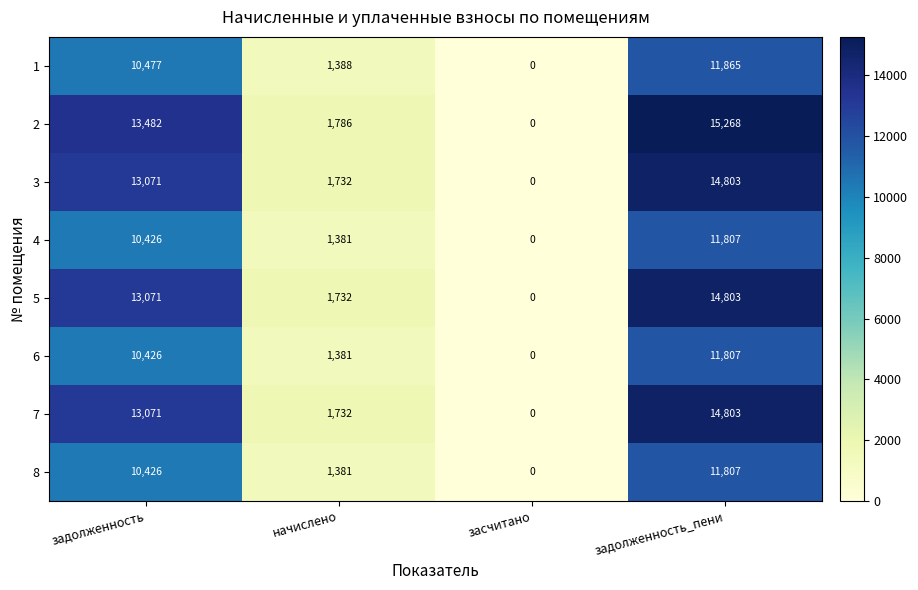

What is the maximum value for 6?

11807